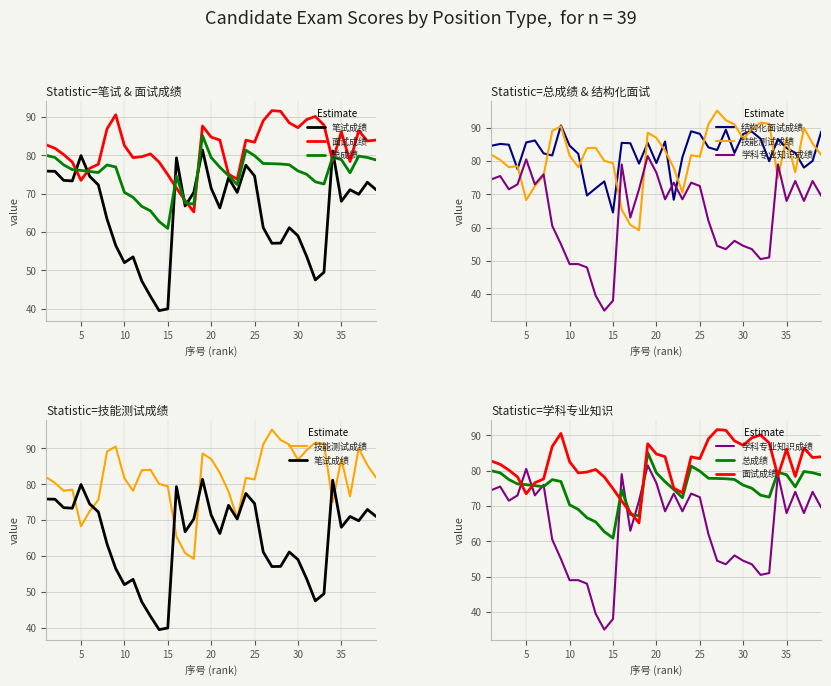

After their last crossing, which series has the higher values: 技能测试成绩 or 笔试成绩?

技能测试成绩